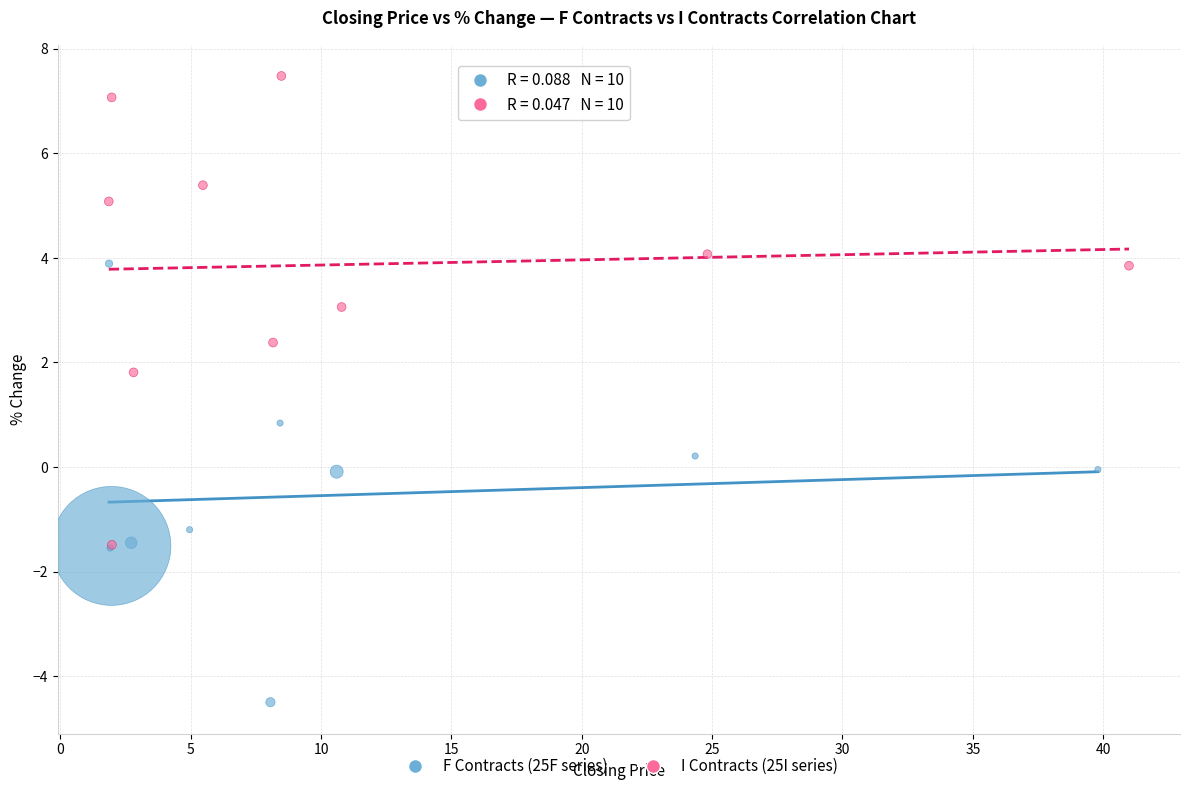

What are all the series names shown in the legend?

F Contracts (25F series), I Contracts (25I series)